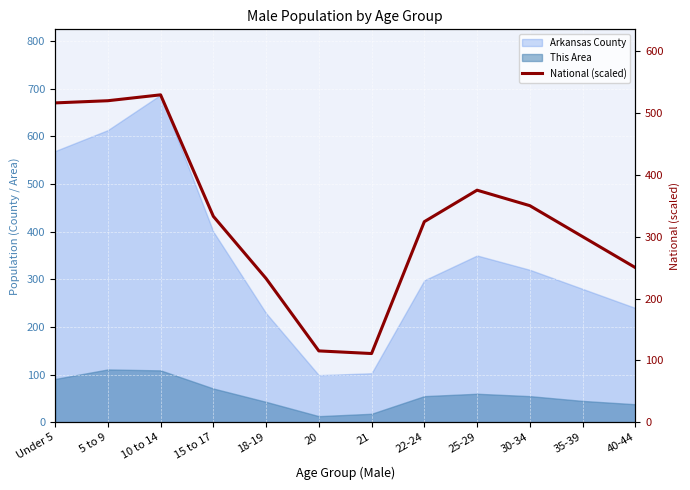

At which category does the chart reach its peak across all series?

10 to 14